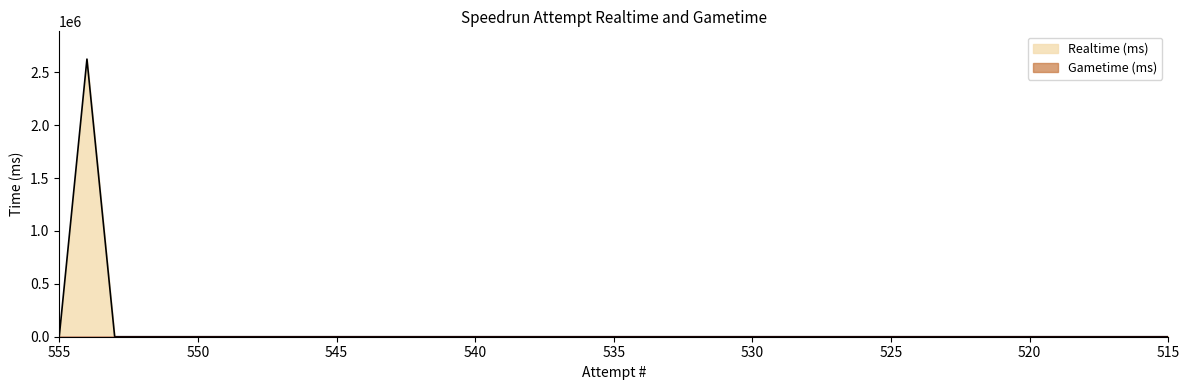

True or false: Realtime (ms) and Gametime (ms) cross at least once.

False